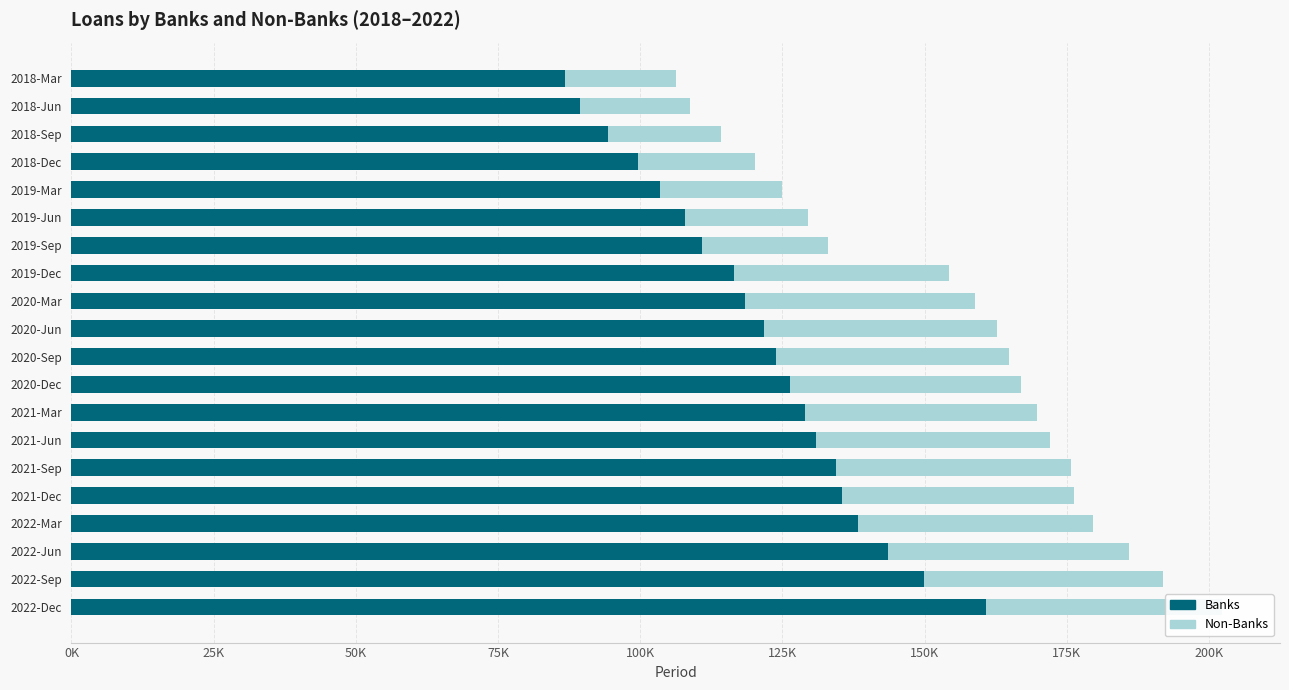

What are all the series names shown in the legend?

Banks, Non-Banks